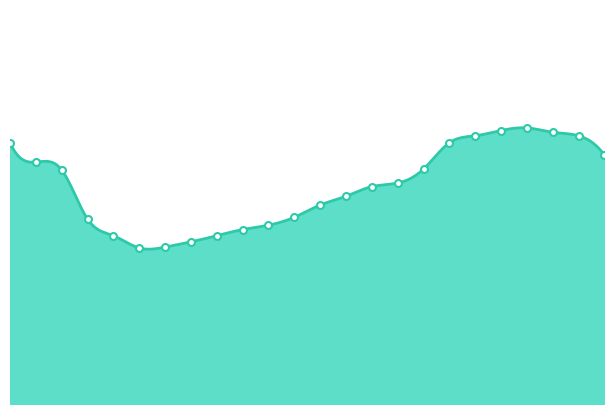

What is the approximate value at 04:00?

19.9